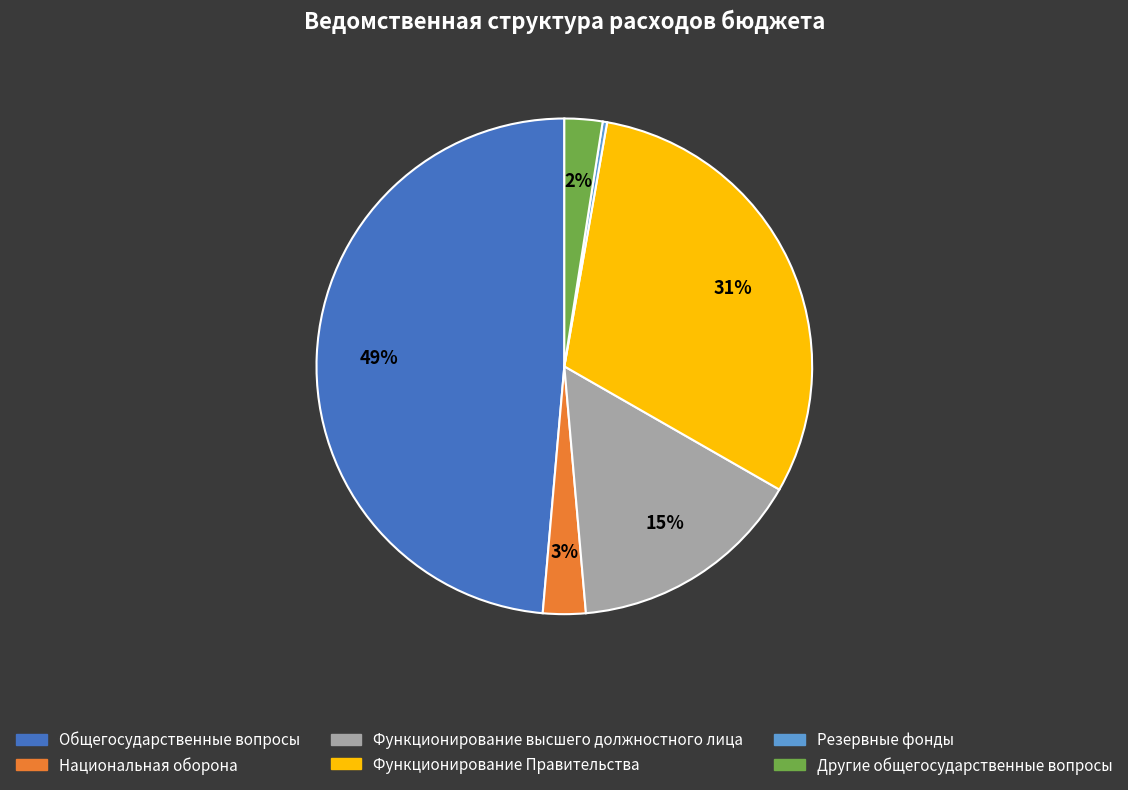

True or false: Общегосударственные вопросы accounts for 49% of the total.

True